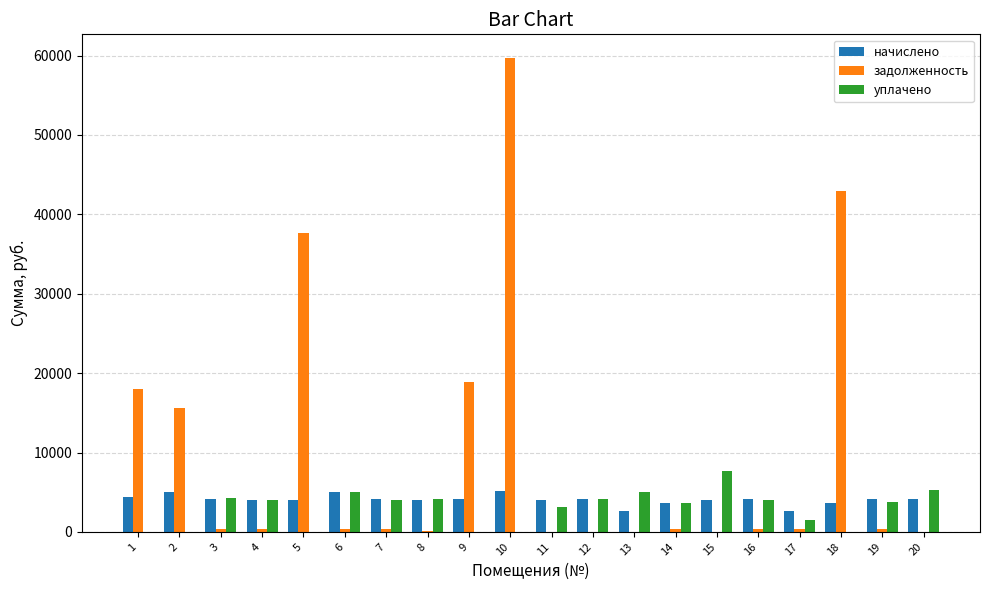

What is the maximum value shown in the chart?

59694.7